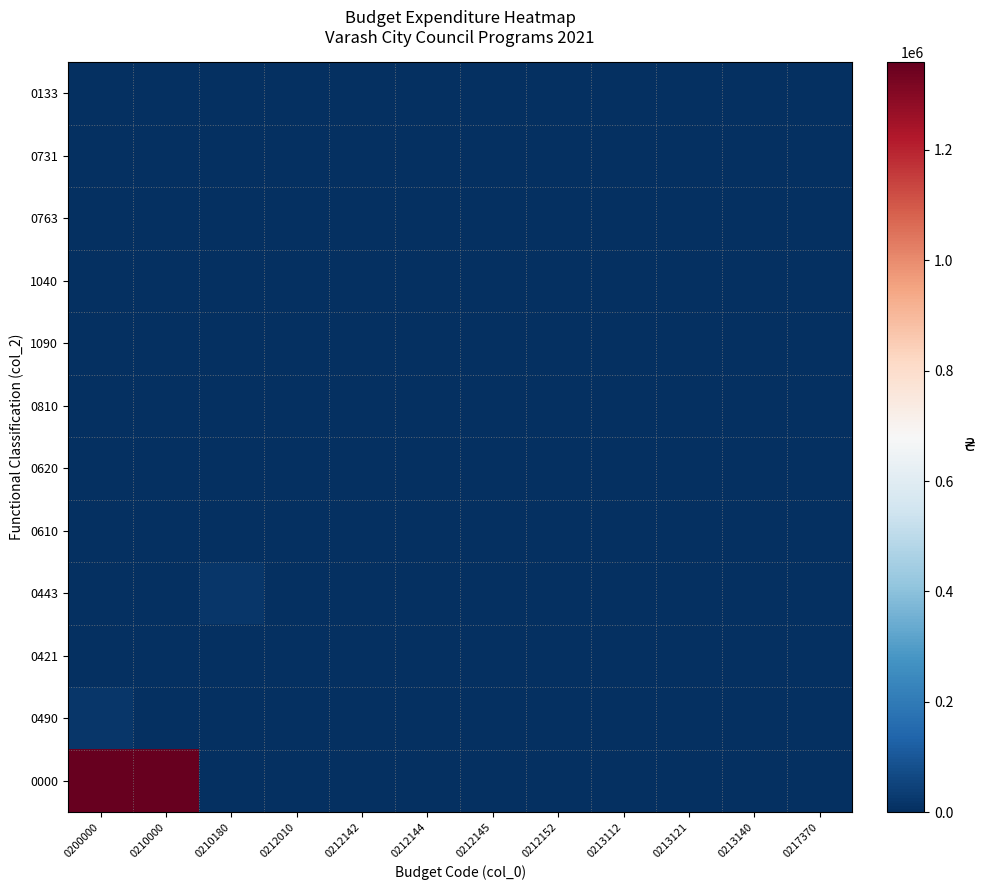

Reading left to right, what are all the values shown in this chart?

0133: 0200000=0	0210000=0	0210180=0	0212010=0	0212142=0	0212144=0	0212145=0	0212152=0	0213112=0	0213121=0	0213140=0	0217370=0
0731: 0200000=0	0210000=0	0210180=0	0212010=0	0212142=0	0212144=0	0212145=0	0212152=0	0213112=0	0213121=0	0213140=0	0217370=0
0763: 0200000=0	0210000=0	0210180=0	0212010=0	0212142=0	0212144=0	0212145=0	0212152=0	0213112=0	0213121=0	0213140=0	0217370=0
1040: 0200000=0	0210000=0	0210180=0	0212010=0	0212142=0	0212144=0	0212145=0	0212152=0	0213112=0	0213121=0	0213140=0	0217370=0
1090: 0200000=0	0210000=0	0210180=0	0212010=0	0212142=0	0212144=0	0212145=0	0212152=0	0213112=0	0213121=0	0213140=0	0217370=0
0810: 0200000=0	0210000=0	0210180=0	0212010=0	0212142=0	0212144=0	0212145=0	0212152=0	0213112=0	0213121=0	0213140=0	0217370=0
0620: 0200000=0	0210000=0	0210180=0	0212010=0	0212142=0	0212144=0	0212145=0	0212152=0	0213112=0	0213121=0	0213140=0	0217370=0
0610: 0200000=0	0210000=0	0210180=0	0212010=0	0212142=0	0212144=0	0212145=0	0212152=0	0213112=0	0213121=0	0213140=0	0217370=0
0443: 0200000=0	0210000=0	0210180=21060	0212010=0	0212142=0	0212144=0	0212145=0	0212152=0	0213112=0	0213121=0	0213140=0	0217370=0
0421: 0200000=0	0210000=0	0210180=0	0212010=0	0212142=0	0212144=0	0212145=0	0212152=0	0213112=0	0213121=0	0213140=0	0217370=0
0490: 0200000=21060	0210000=0	0210180=0	0212010=0	0212142=0	0212144=0	0212145=0	0212152=0	0213112=0	0213121=0	0213140=0	0217370=0
0000: 0200000=1359160	0210000=1359160	0210180=0	0212010=0	0212142=0	0212144=0	0212145=0	0212152=0	0213112=0	0213121=0	0213140=0	0217370=0